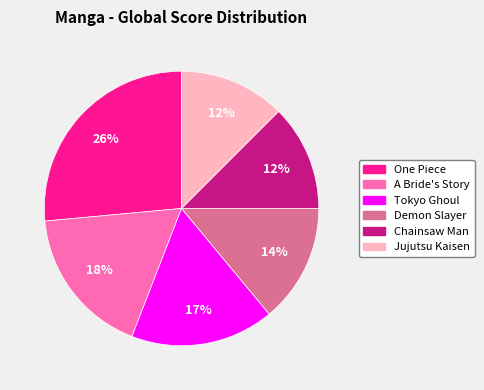

Which slice is the largest?

One Piece